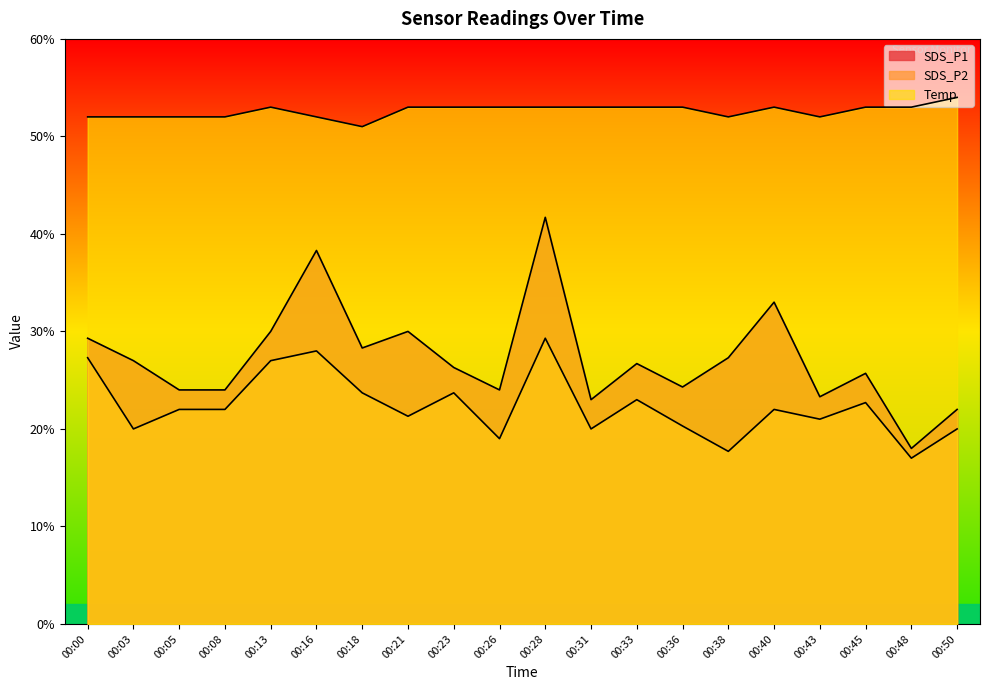

What is the value of the Temp point at the 1st from the left?

5.2